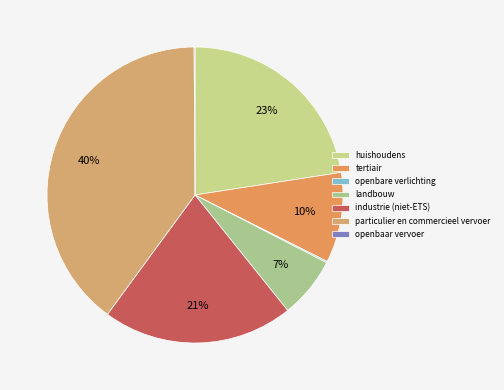

Is there any slice that represents more than half of the pie?

No